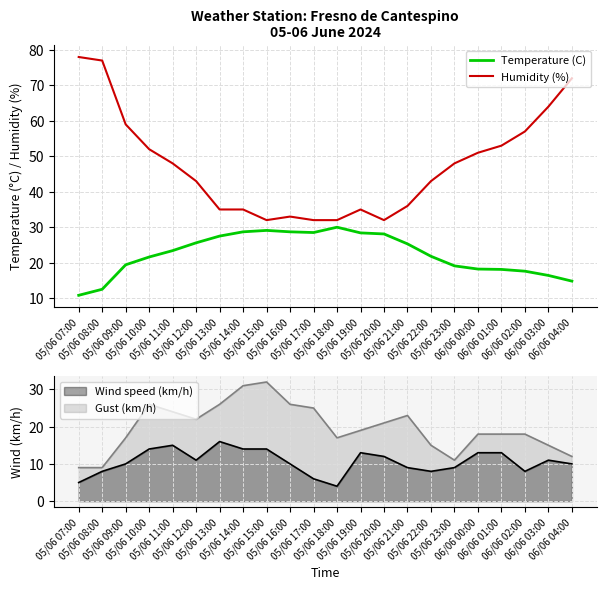

What position from the left is 05/06 10:00?

4